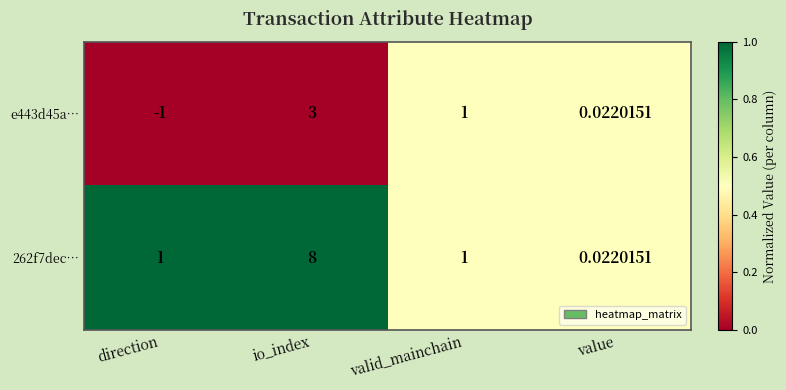

Which series has the widest spread of values?

262f7dec…